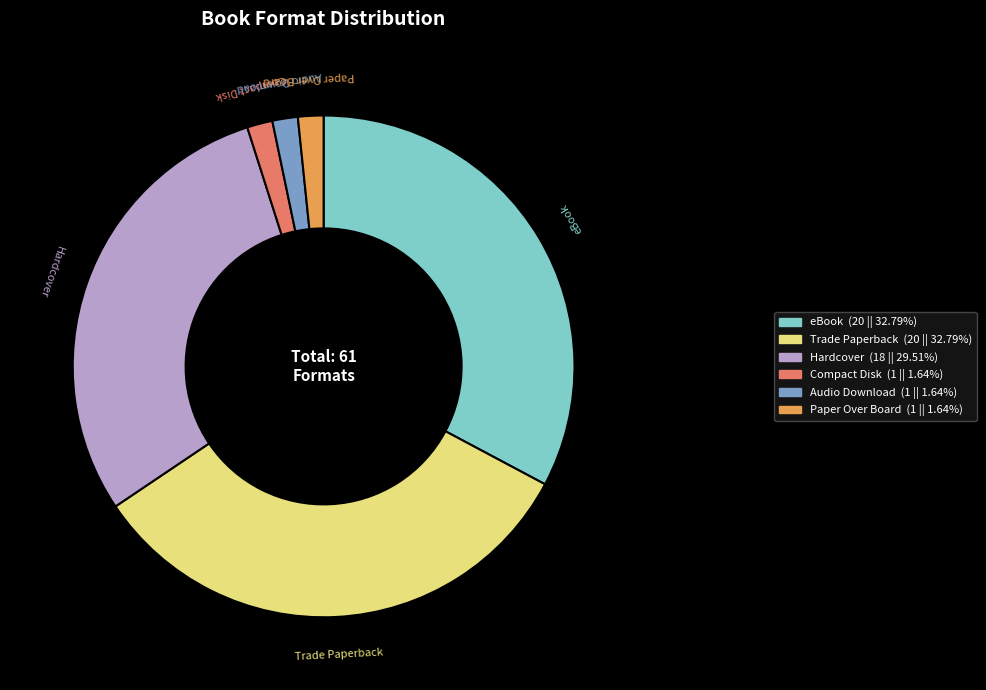

Is Audio Download the majority of the pie?

No